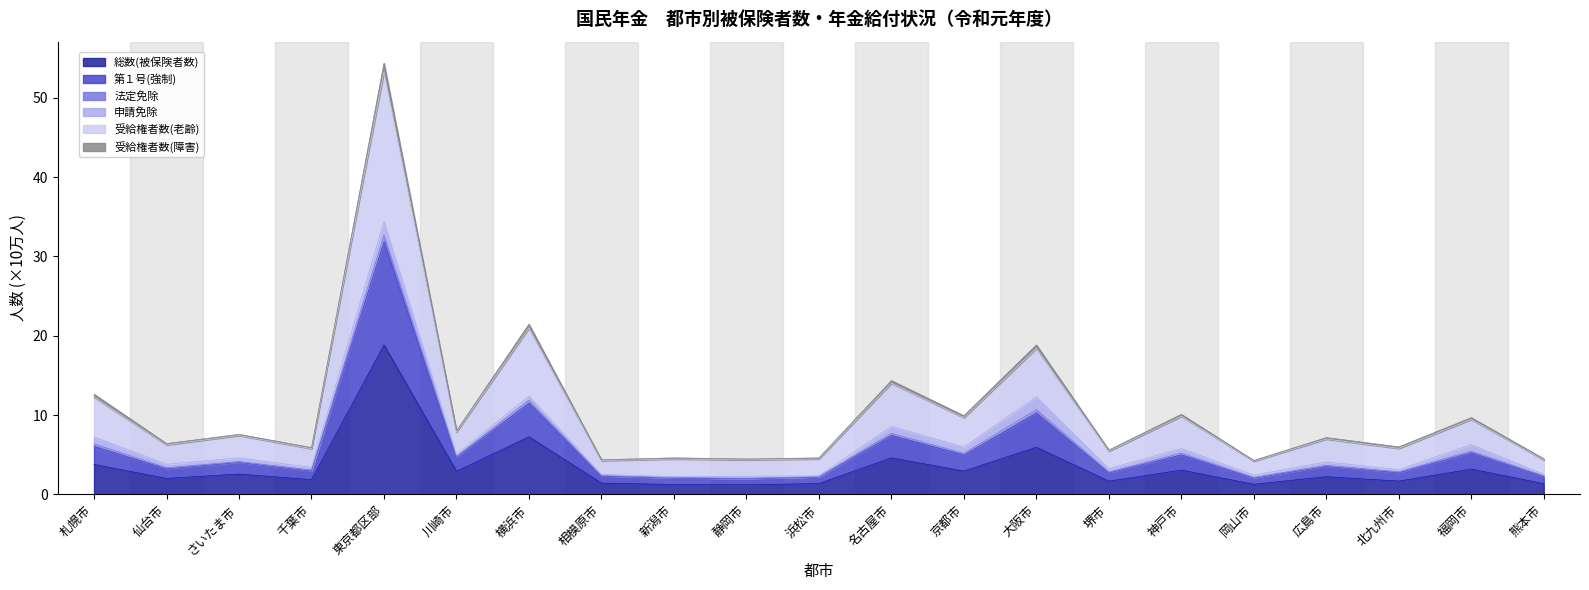

What is the highest value of the 総数(被保険者数) series?

18.8